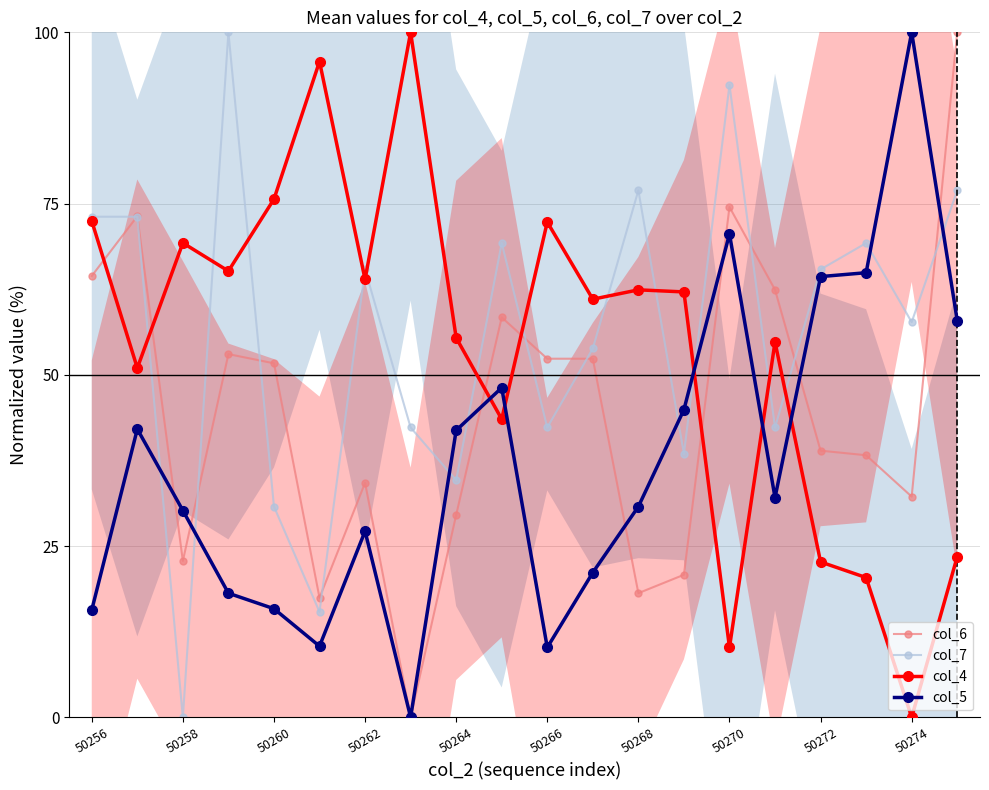

At which category does col_6 reach its first local valley?

50258